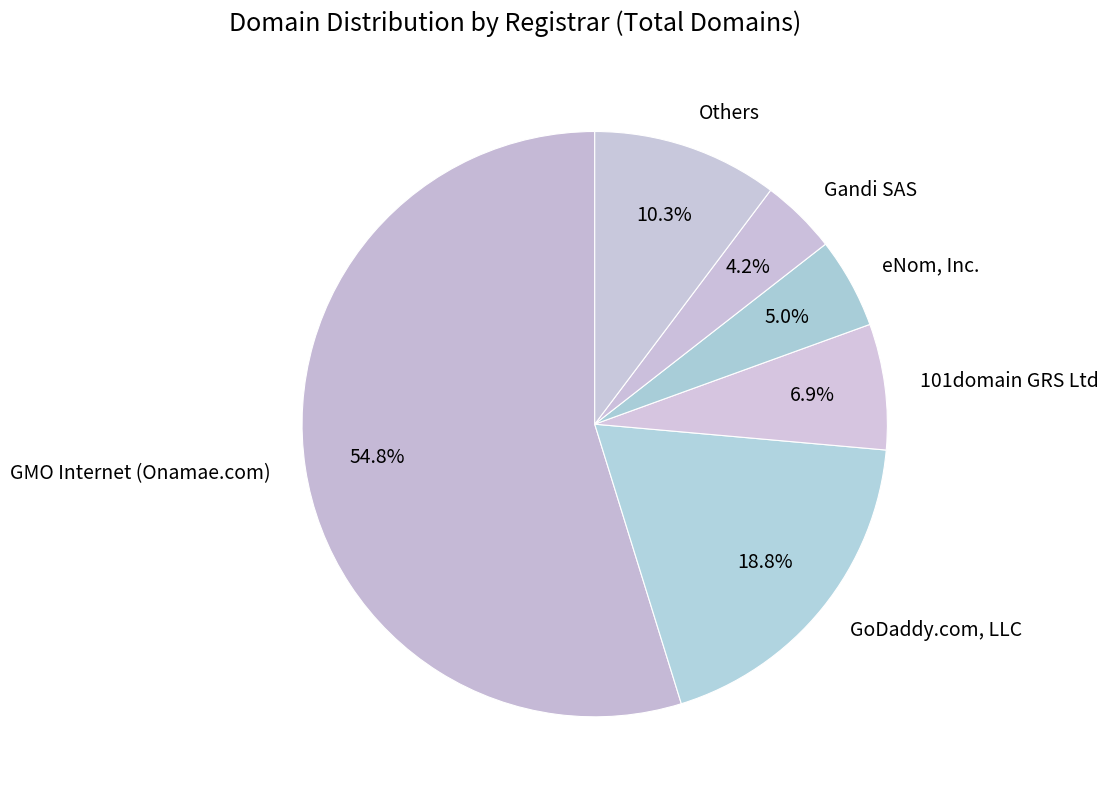

Is the sum of eNom, Inc. and Others greater than half?

No